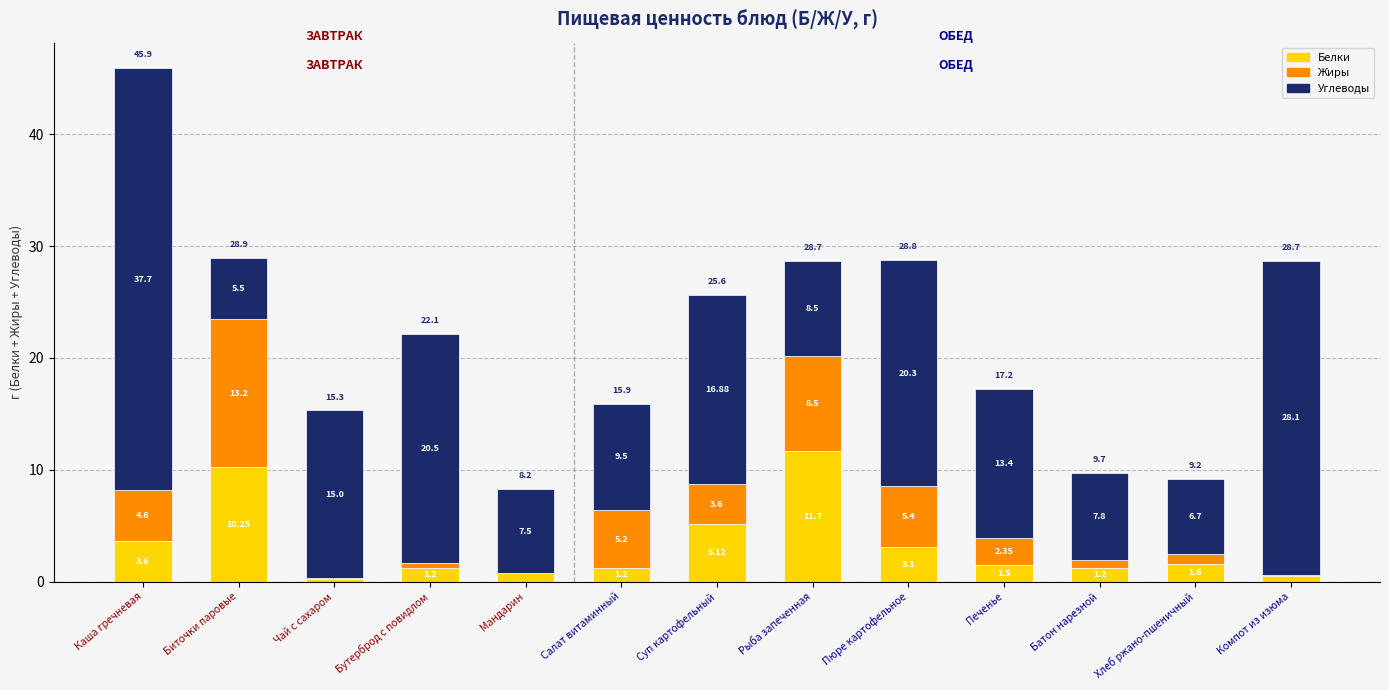

Which category has the highest value in the Белки series?

Рыба запеченная